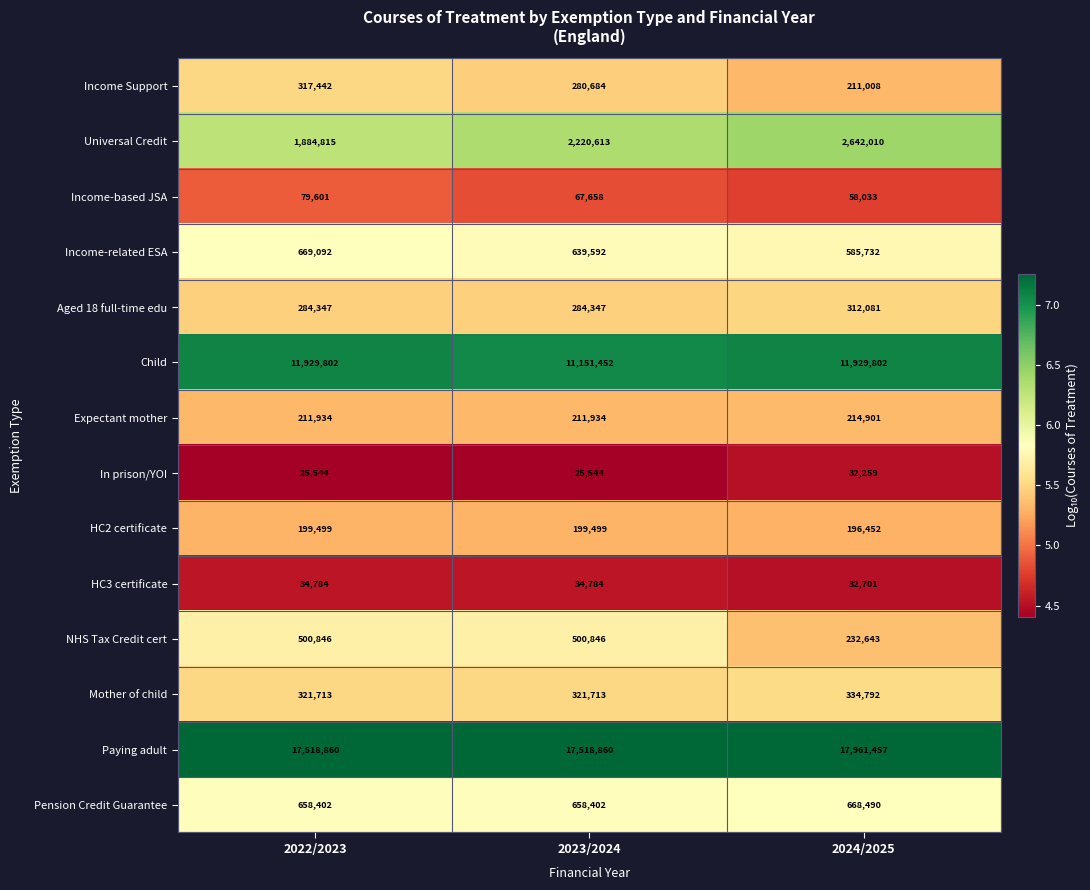

The Expectant mother series shows 136869 at 2023/2024. True or false?

False